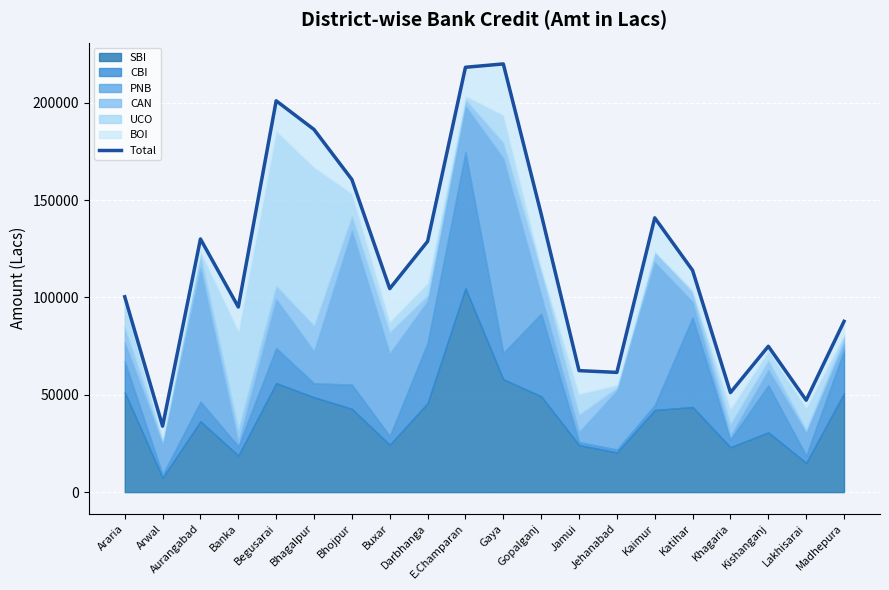

What is the approximate value at Banka, to the nearest 100?

95100